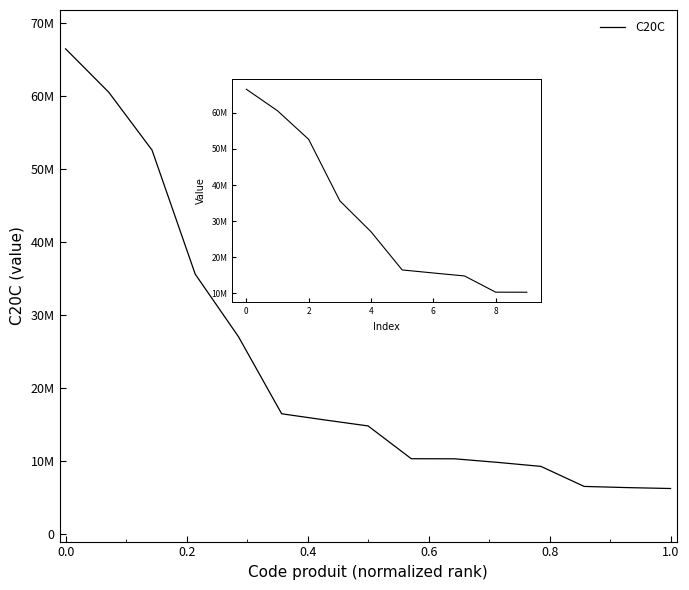

Does the chart display data point markers on the line(s)?

No